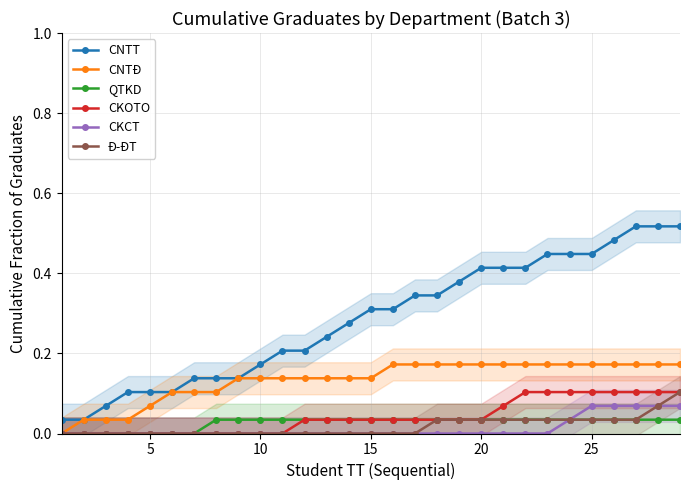

At how many categories does at least one series exceed 0?

29